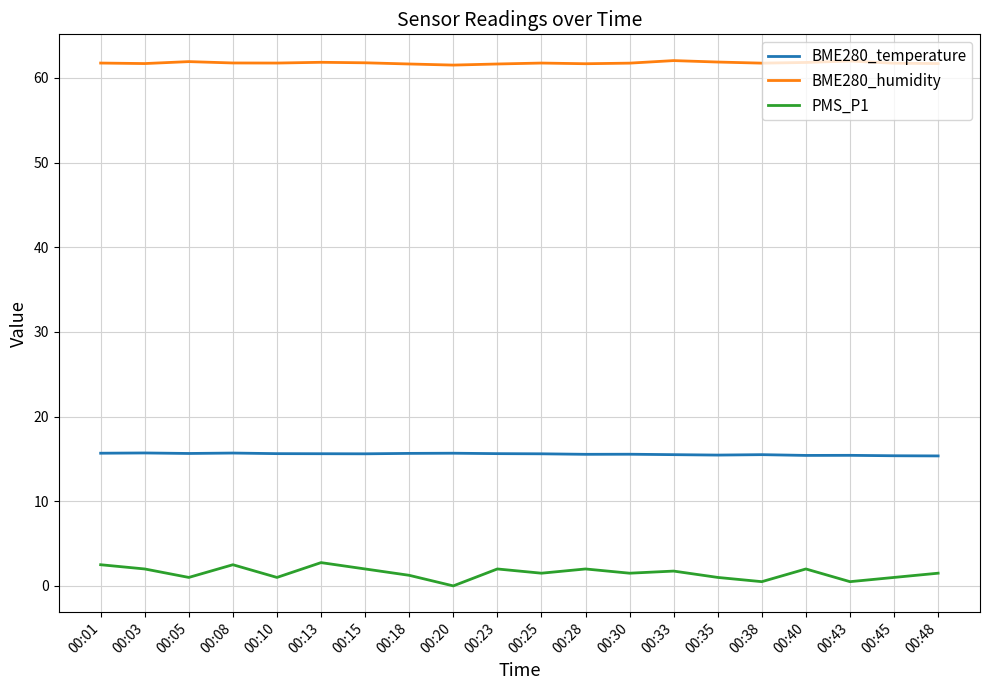

What is the highest value of the PMS_P1 series?

2.8